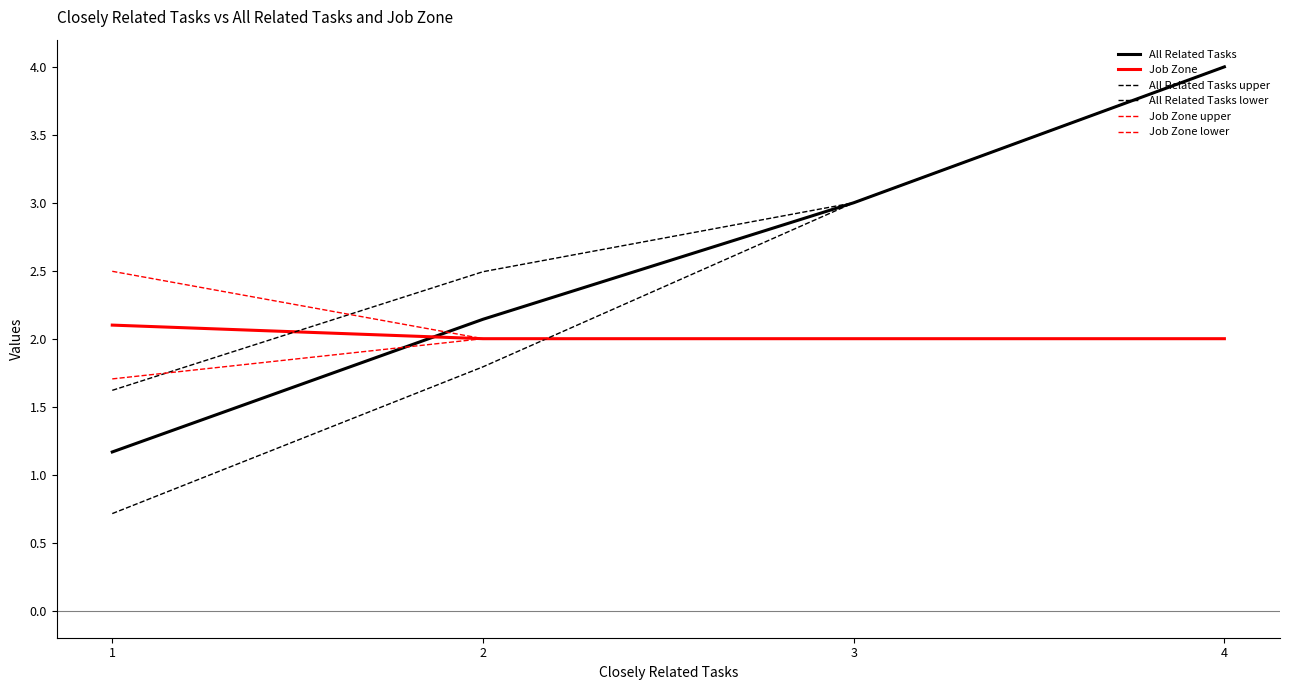

Between which two adjacent categories do Job Zone and All Related Tasks first intersect?

1 and 2